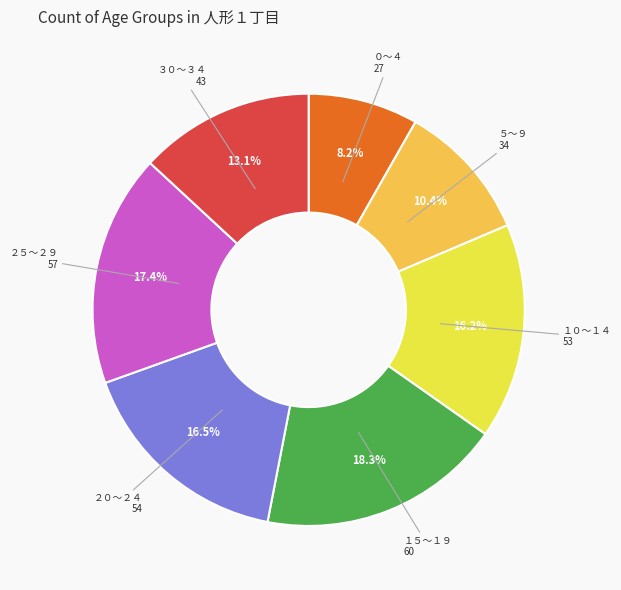

Does any single category account for the majority?

No